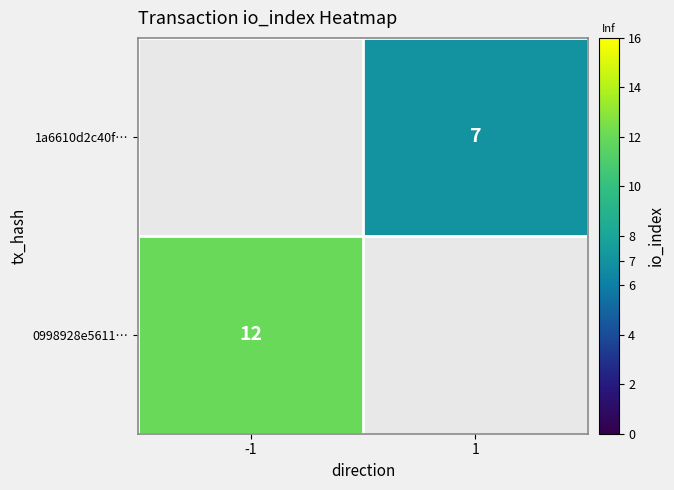

Is it true that 0998928e5611… equals 20 at -1?

False